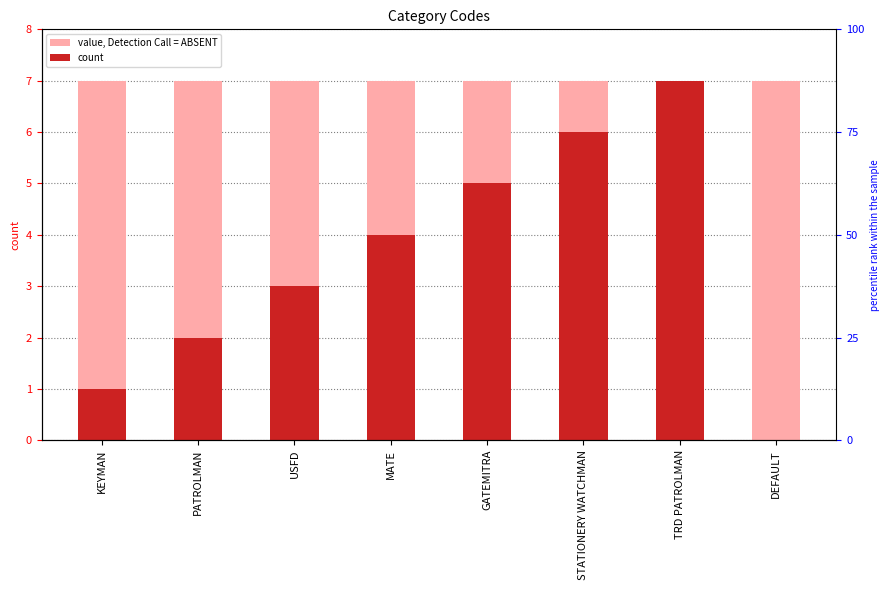

What is the greatest value displayed?

7